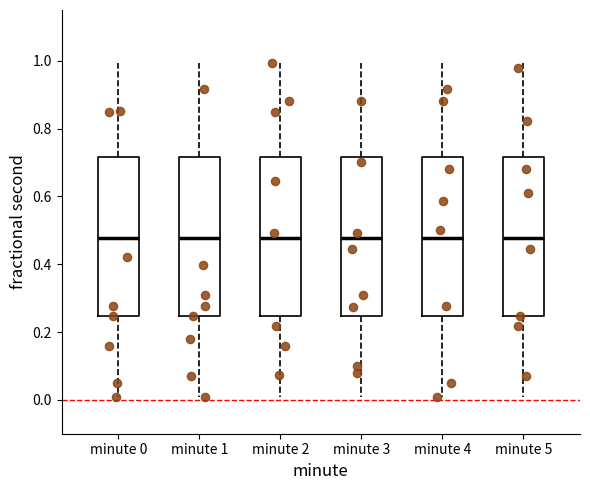

Reading left to right, transcribe this box plot: for each box, give where its median line is, the range the box spans, and where its two whiskers end, as read against the y-axis. The values are not printed on the chart, so give them approximately, as read against the axis.

minute 0: median 0.48, box 0.24 to 0.72, whiskers 0.00 to 1.00
minute 1: median 0.48, box 0.24 to 0.72, whiskers 0.00 to 1.00
minute 2: median 0.48, box 0.24 to 0.72, whiskers 0.00 to 1.00
minute 3: median 0.48, box 0.24 to 0.72, whiskers 0.00 to 1.00
minute 4: median 0.48, box 0.24 to 0.72, whiskers 0.00 to 1.00
minute 5: median 0.48, box 0.24 to 0.72, whiskers 0.00 to 1.00